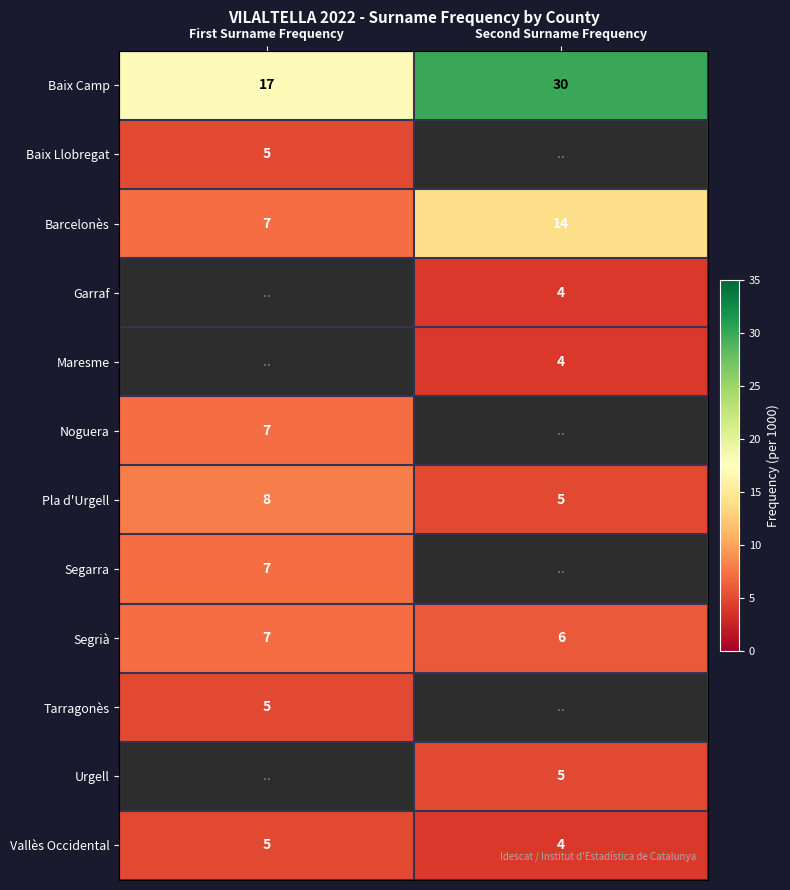

List the labels in order of Pla d'Urgell value, smallest first.

Second Surname Frequency, First Surname Frequency